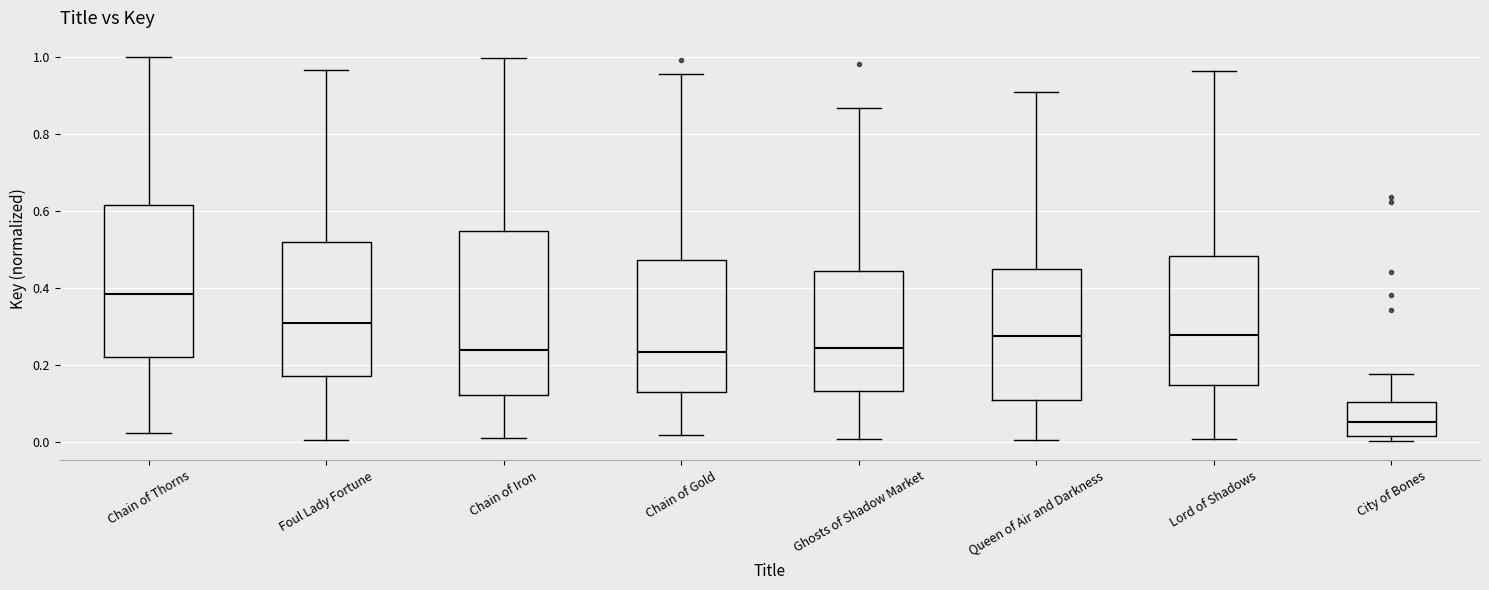

Reading left to right, transcribe this box plot: for each box, give where its median line is, the range the box spans, and where its two whiskers end, as read against the y-axis. The values are not printed on the chart, so give them approximately, as read against the axis.

Chain of Thorns: median 0.38, box 0.22 to 0.62, whiskers 0.02 to 1.00
Foul Lady Fortune: median 0.30, box 0.18 to 0.52, whiskers 0.00 to 0.96
Chain of Iron: median 0.24, box 0.12 to 0.54, whiskers 0.02 to 1.00
Chain of Gold: median 0.24, box 0.12 to 0.48, whiskers 0.02 to 0.96
Ghosts of Shadow Market: median 0.24, box 0.14 to 0.44, whiskers 0.00 to 0.86
Queen of Air and Darkness: median 0.28, box 0.10 to 0.44, whiskers 0.00 to 0.90
Lord of Shadows: median 0.28, box 0.14 to 0.48, whiskers 0.00 to 0.96
City of Bones: median 0.06, box 0.02 to 0.10, whiskers 0.00 to 0.18